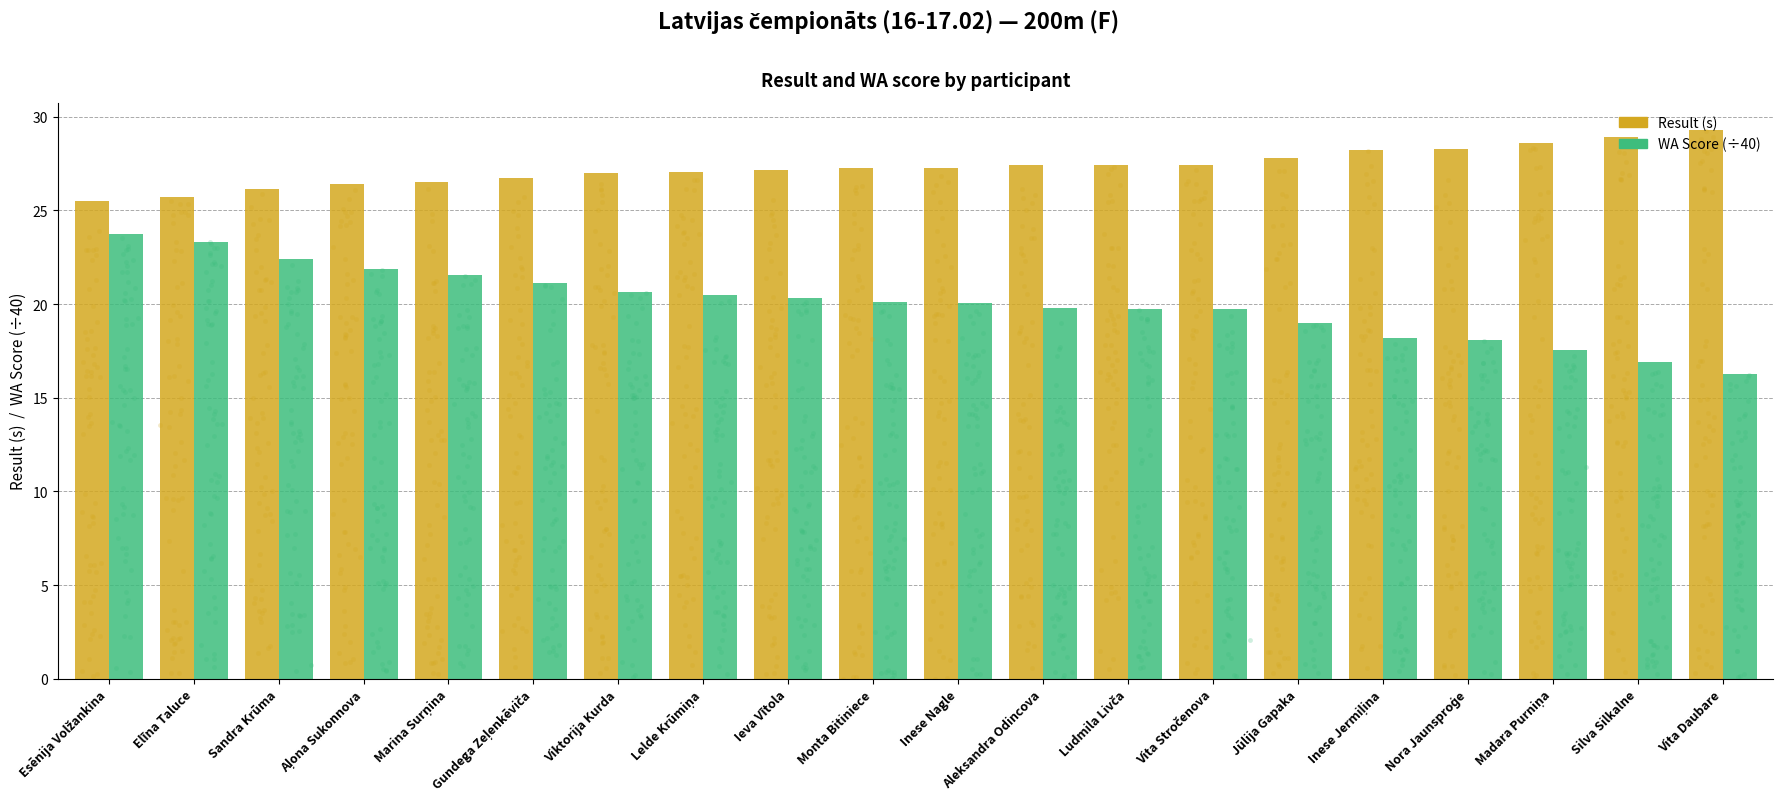

What are all the series names shown in the legend?

Result (s), WA Score (÷40)